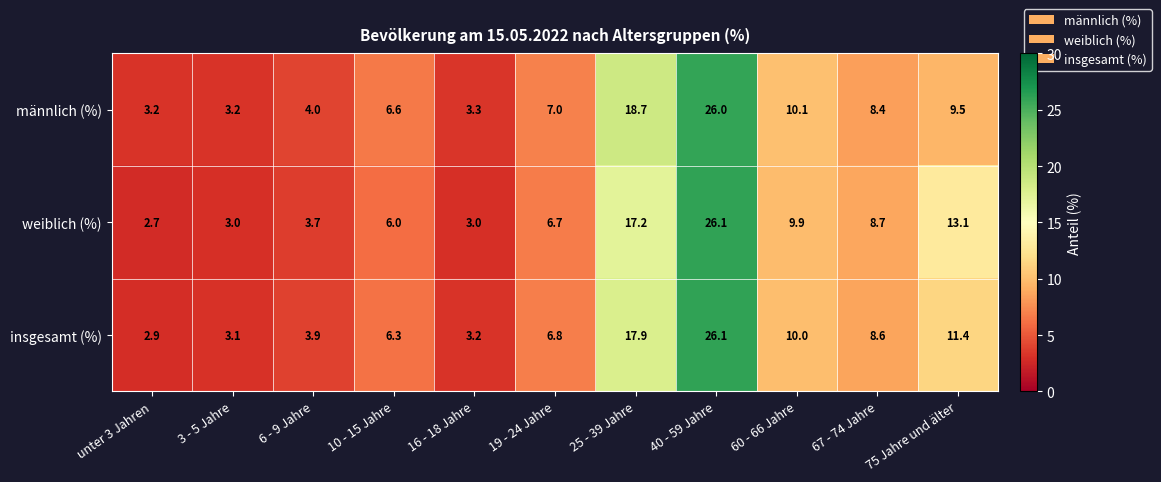

Which series has the widest spread of values?

weiblich (%)